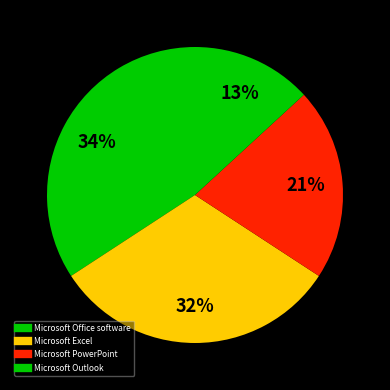

How many slices are in this pie chart?

4